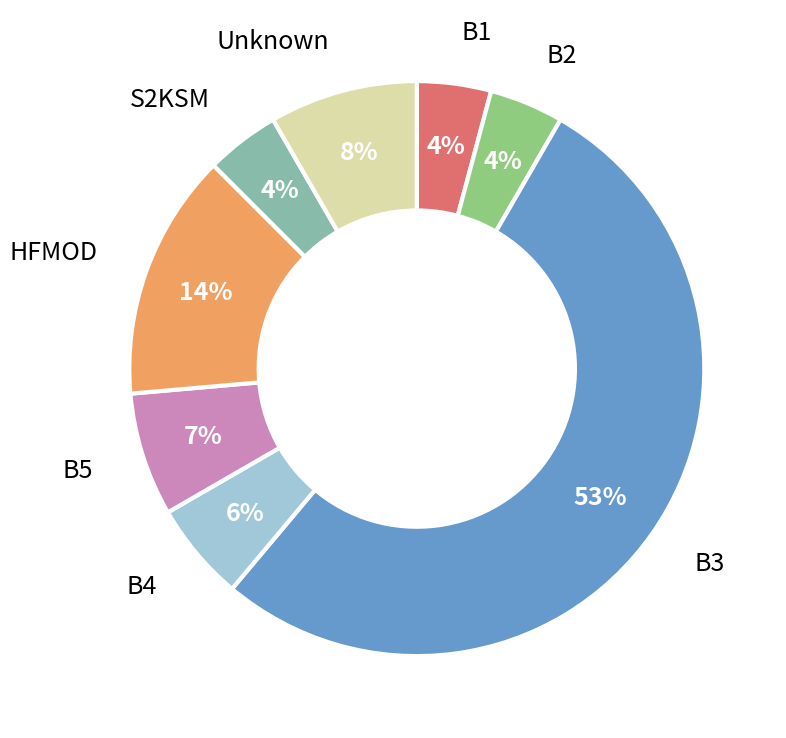

What is the largest slice in the pie chart?

B3